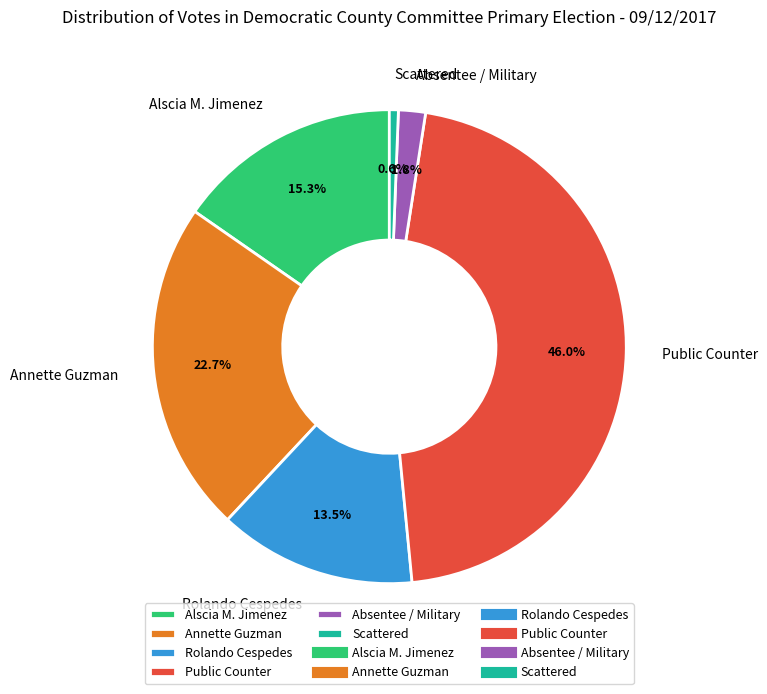

What is the ratio of the value at Absentee / Military to the value at Alscia M. Jimenez?

0.1